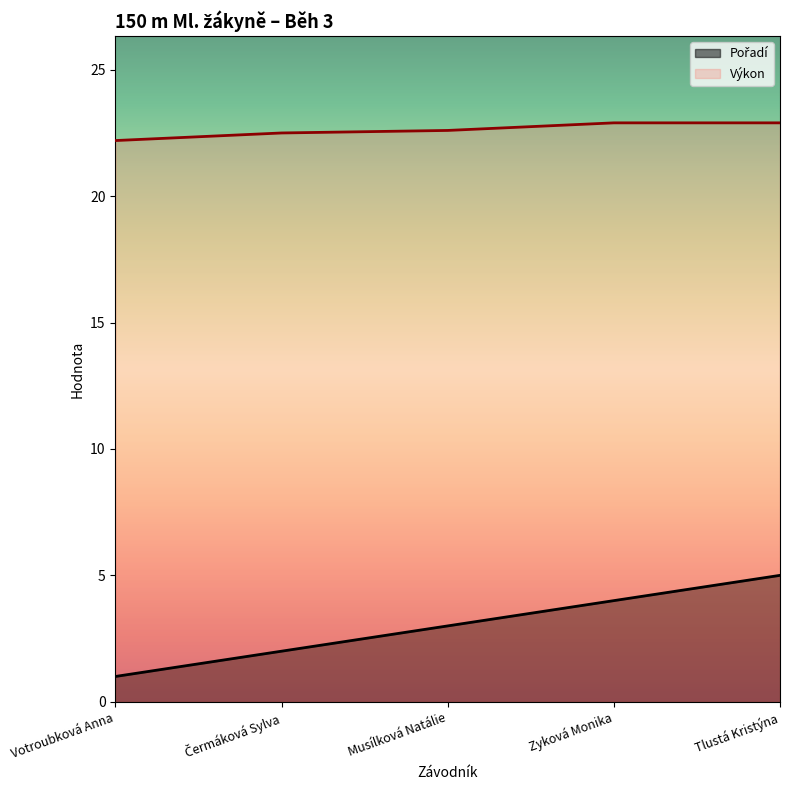

What is the minimum value shown in the chart?

1.0